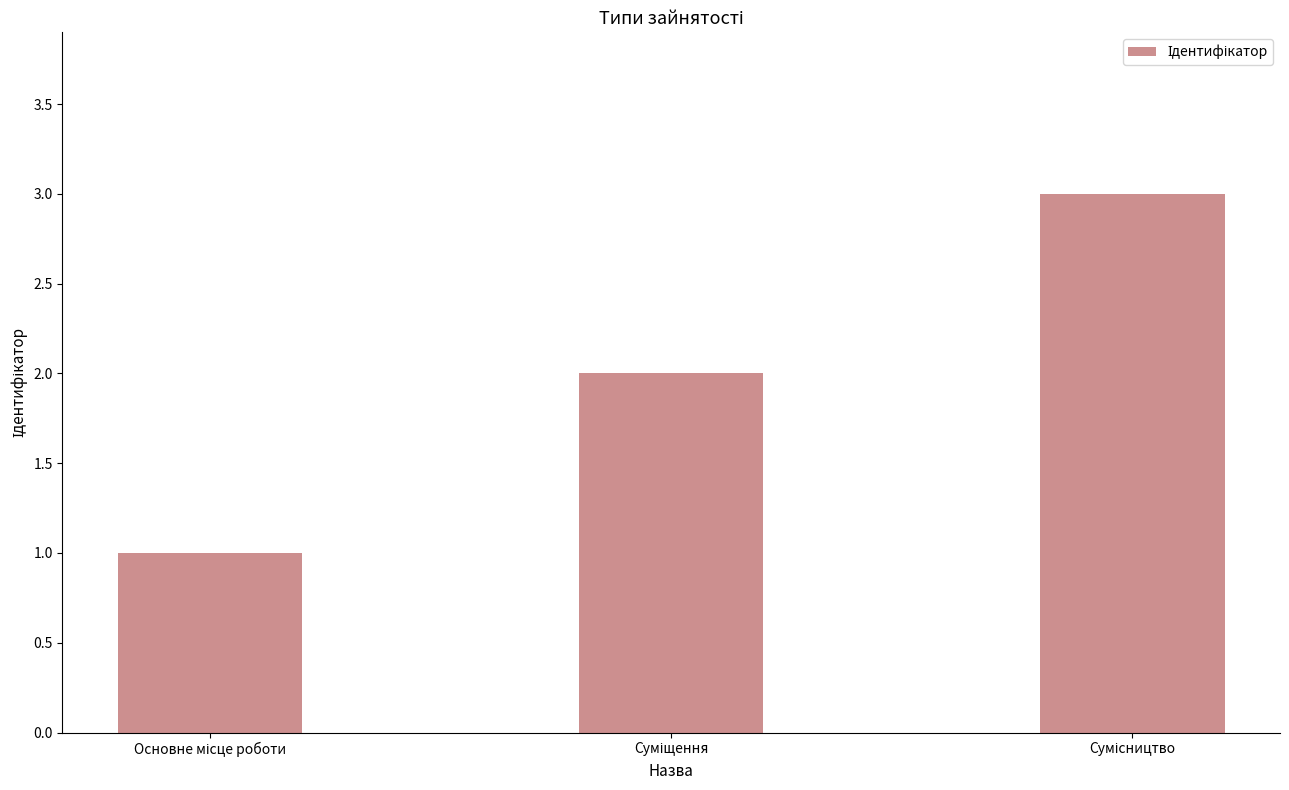

What is the maximum value shown in the chart?

3